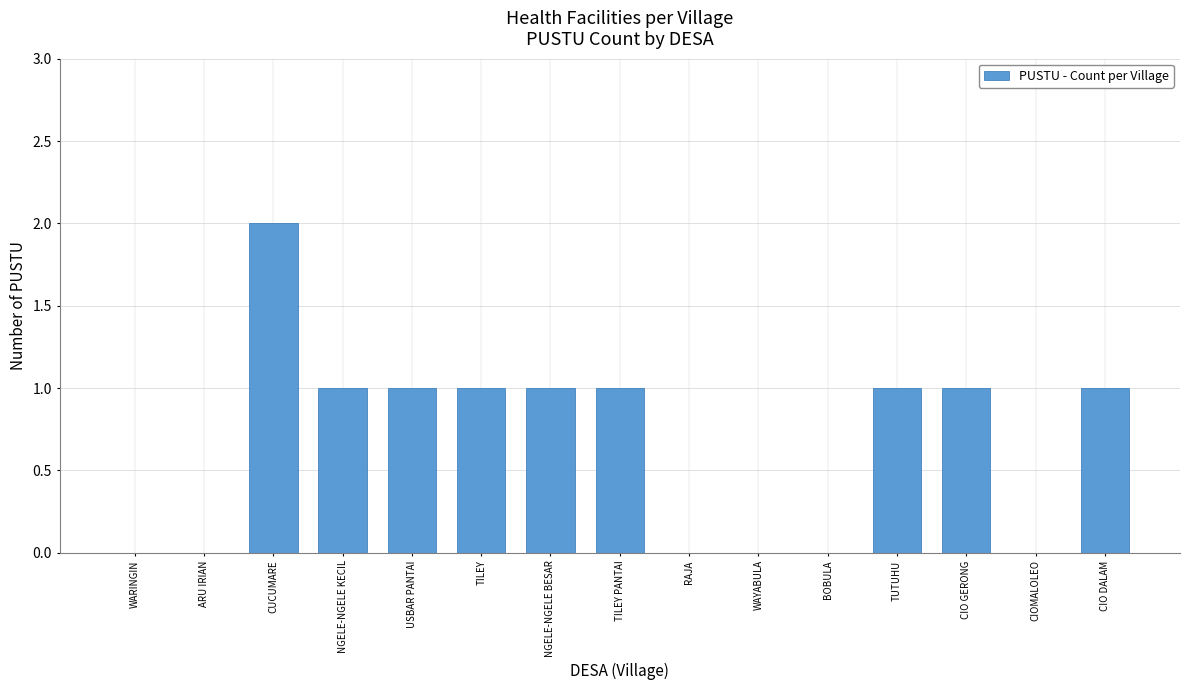

The value at TILEY is 2. True or false?

False